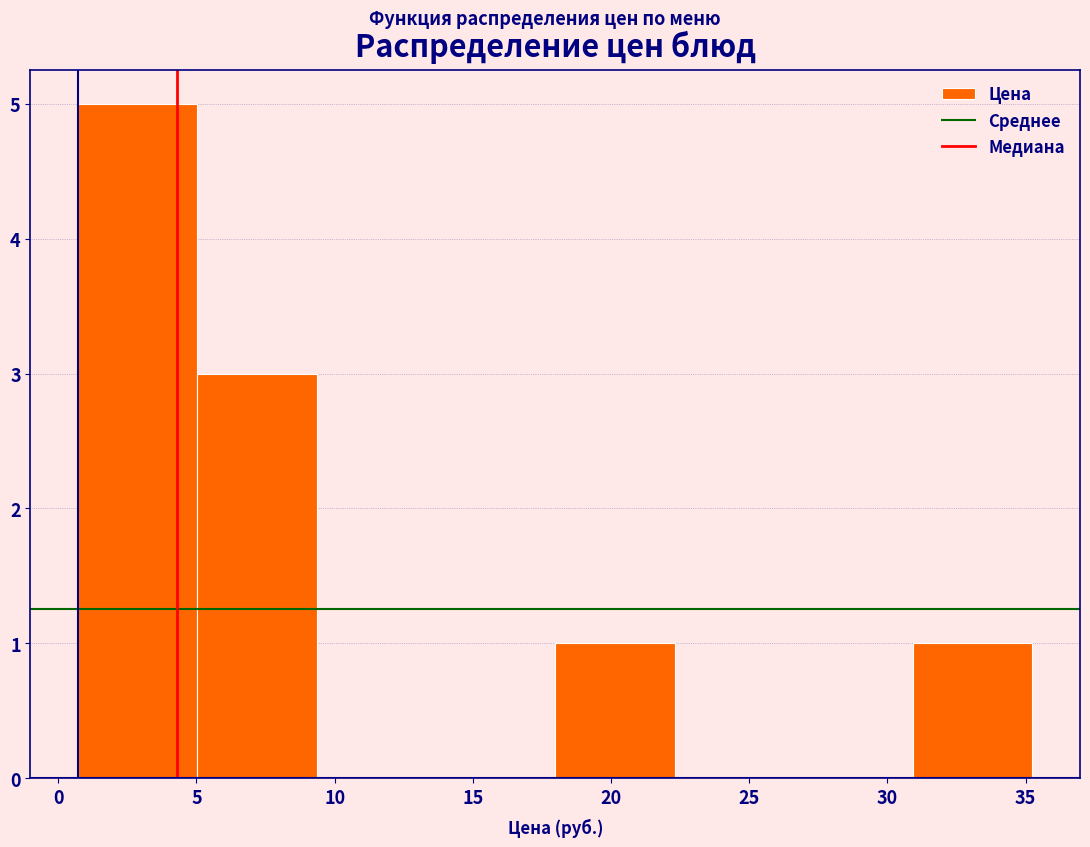

Reading left to right, list every bar in this chart as the range it spans on the x-axis followed by its height. Neither the bar edges nor the heights are printed on the chart, so give them approximately, as read against the axes.

0.5 to 5.0: 5
5.0 to 9.5: 3
9.5 to 13.5: 0
13.5 to 18.0: 0
18.0 to 22.5: 1
22.5 to 26.5: 0
26.5 to 31.0: 0
31.0 to 35.0: 1